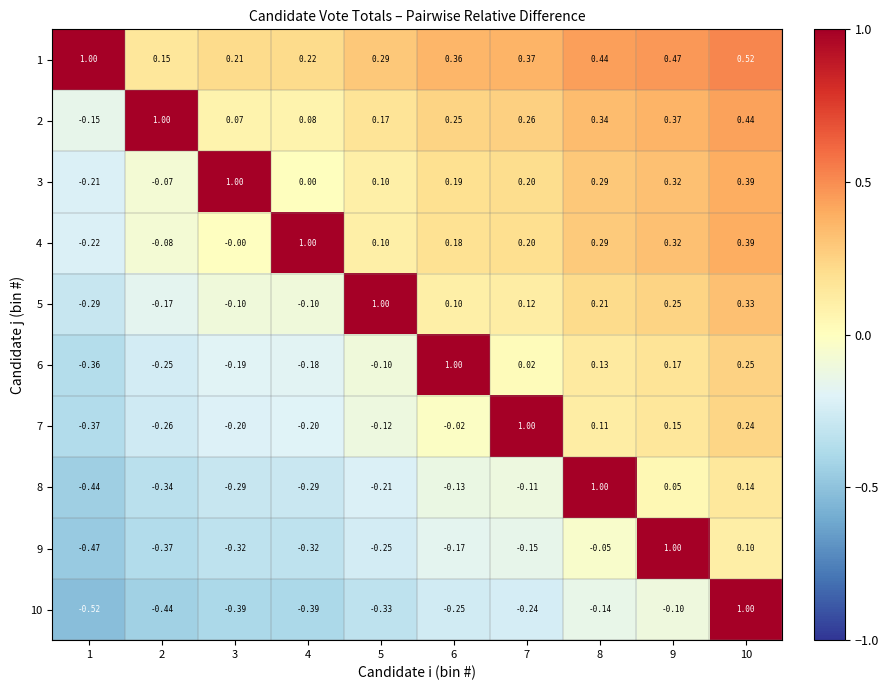

What is the total value across all series at 5?

0.7